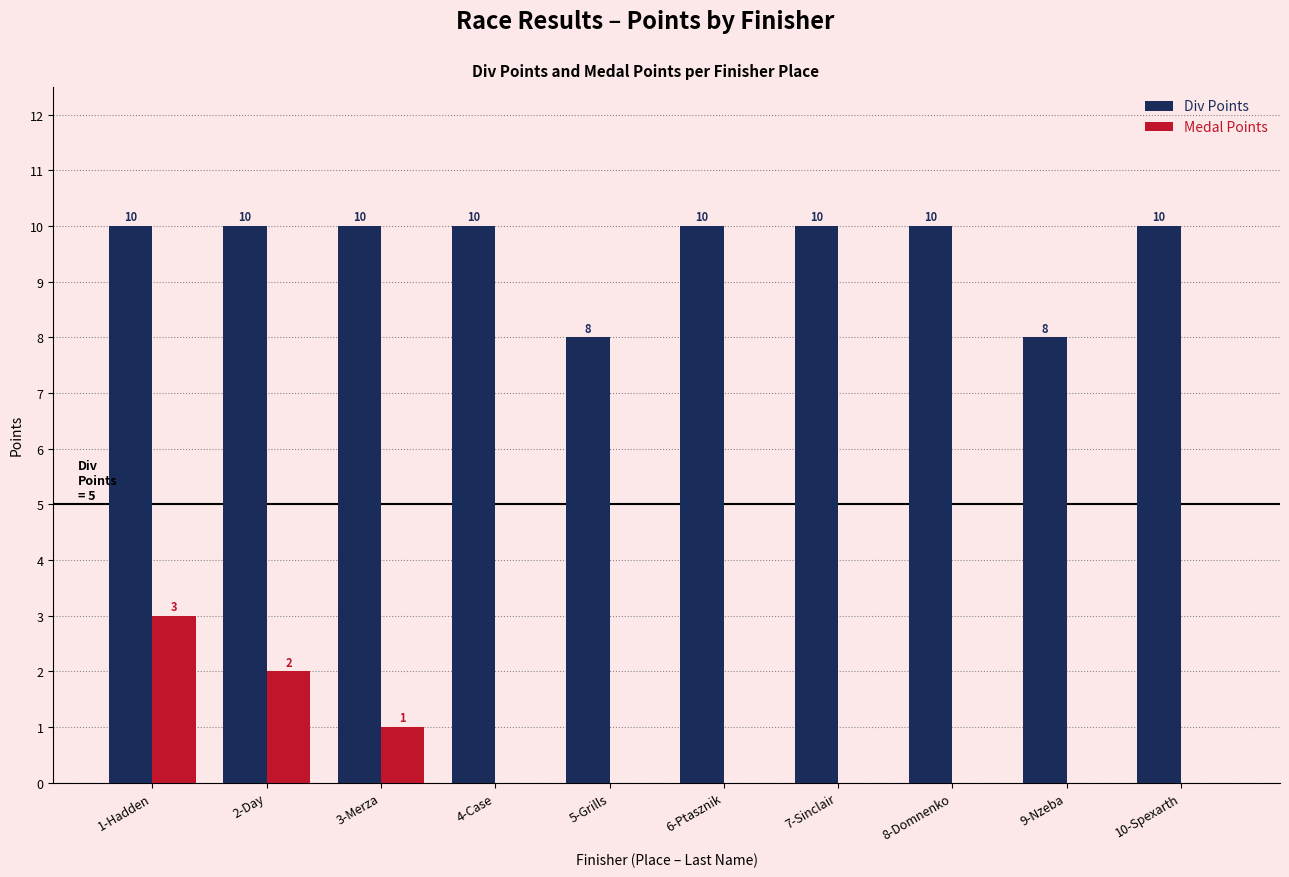

Which series has the largest total across all categories?

Div Points